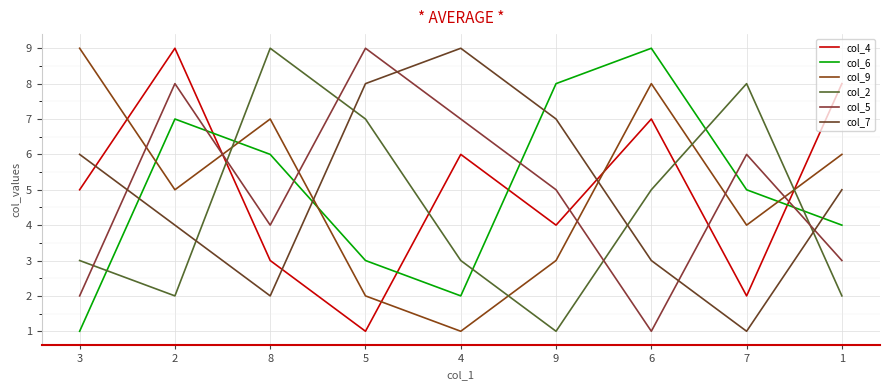

Where does the col_2 series first go above 3?

8